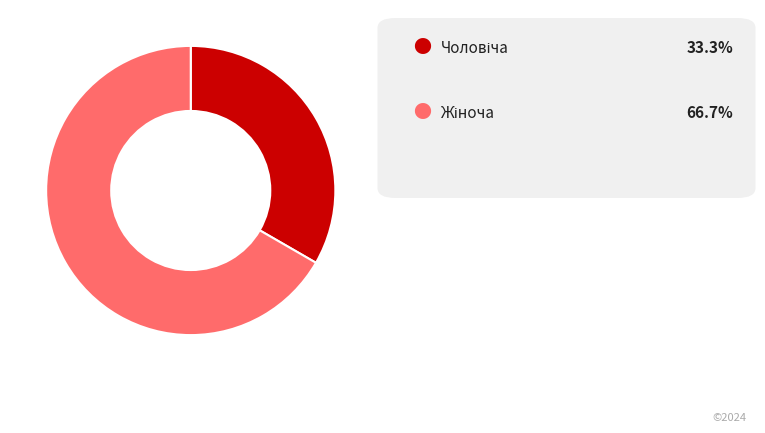

Does any single category account for the majority?

Yes